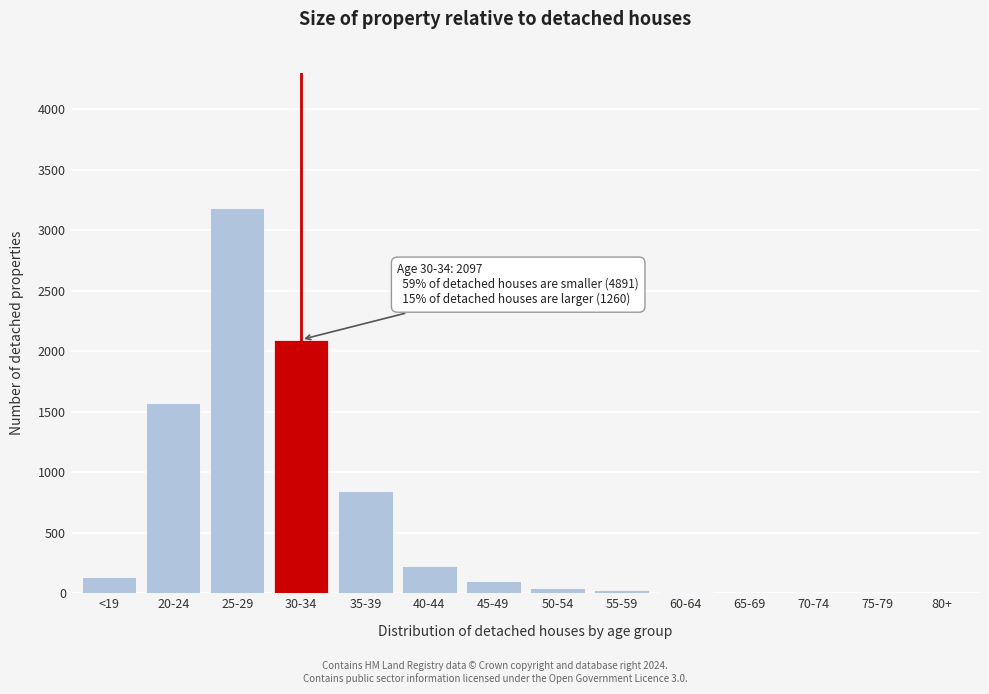

What is the maximum value shown in the chart?

3186